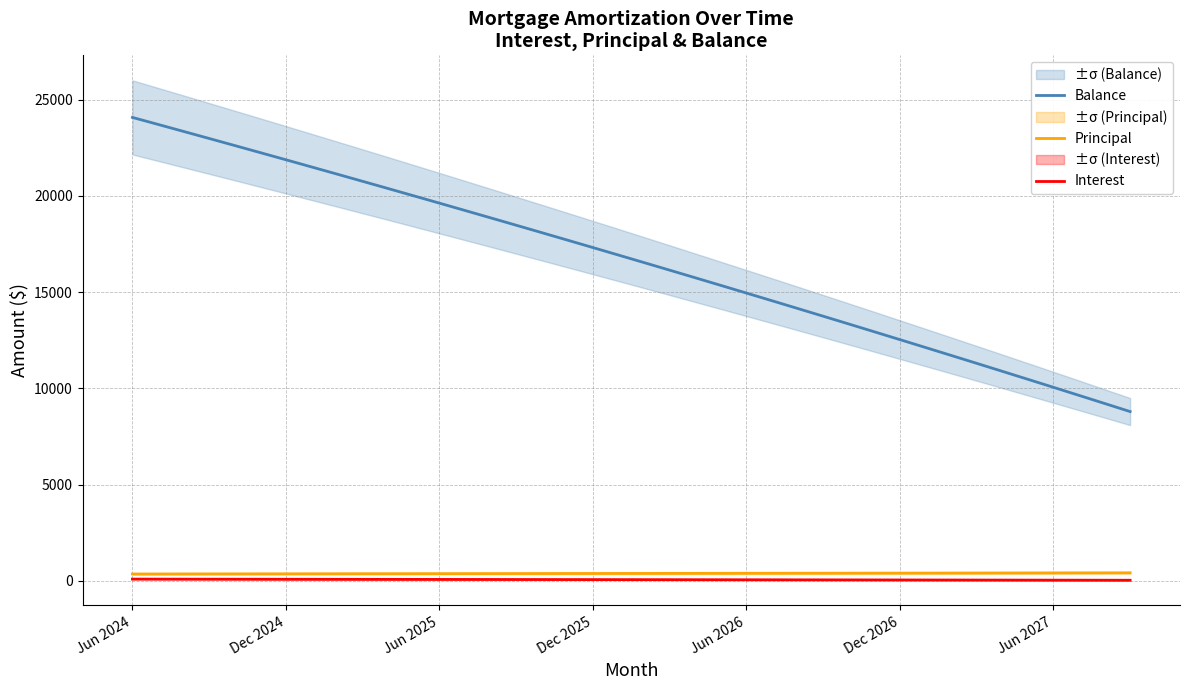

At how many categories does at least one series exceed 297?

40